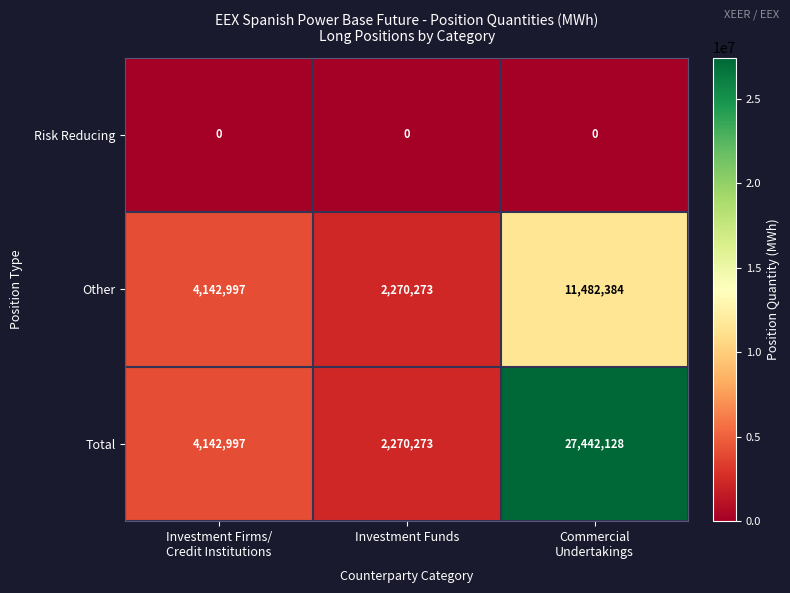

The Other series shows 457688 at Investment Funds. True or false?

False